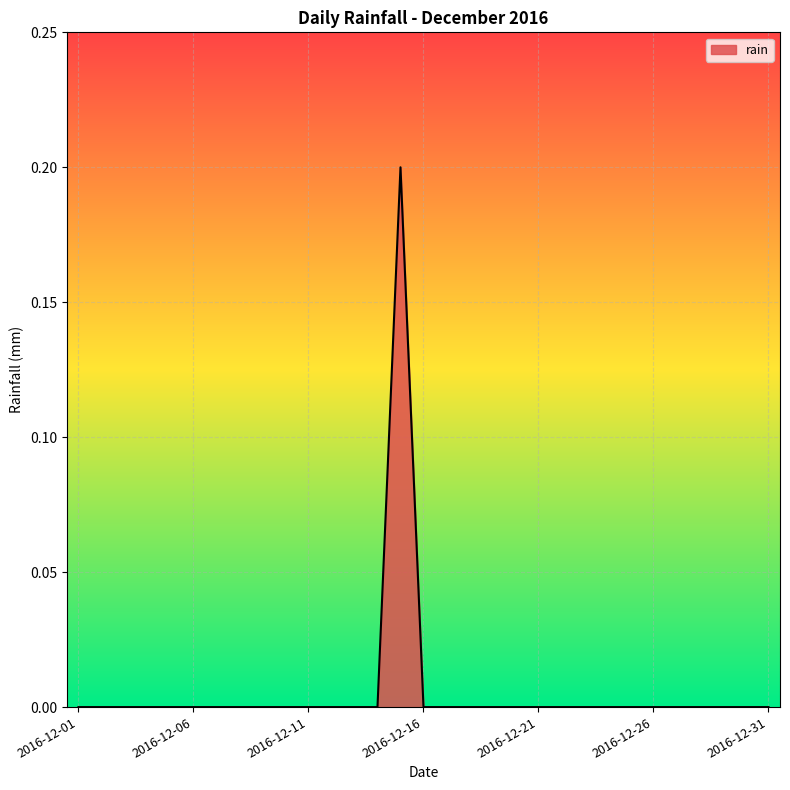

How many lines are shown in the chart?

1